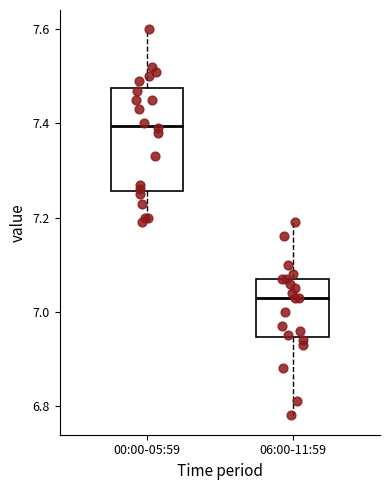

Which box has the highest median line?

00:00-05:59